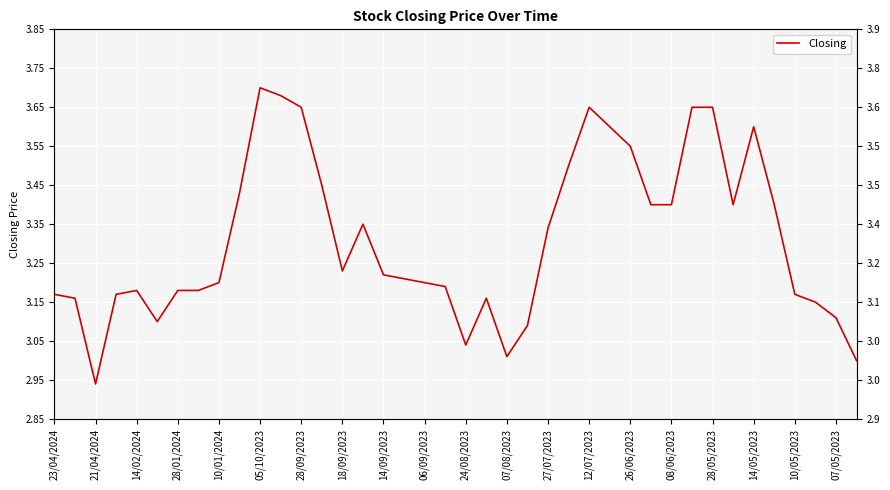

The chart shows a value of 0.8 at 21/04/2024. True or false?

False